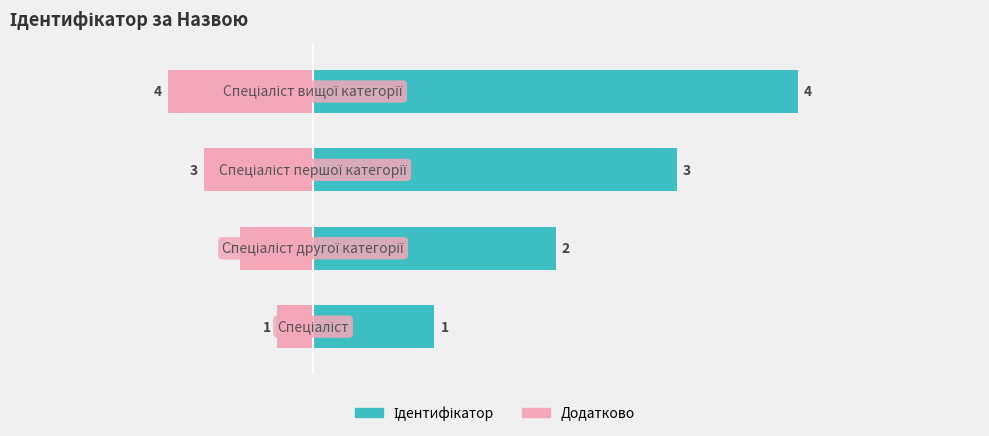

What are all the series names shown in the legend?

Ідентифікатор, Додатково